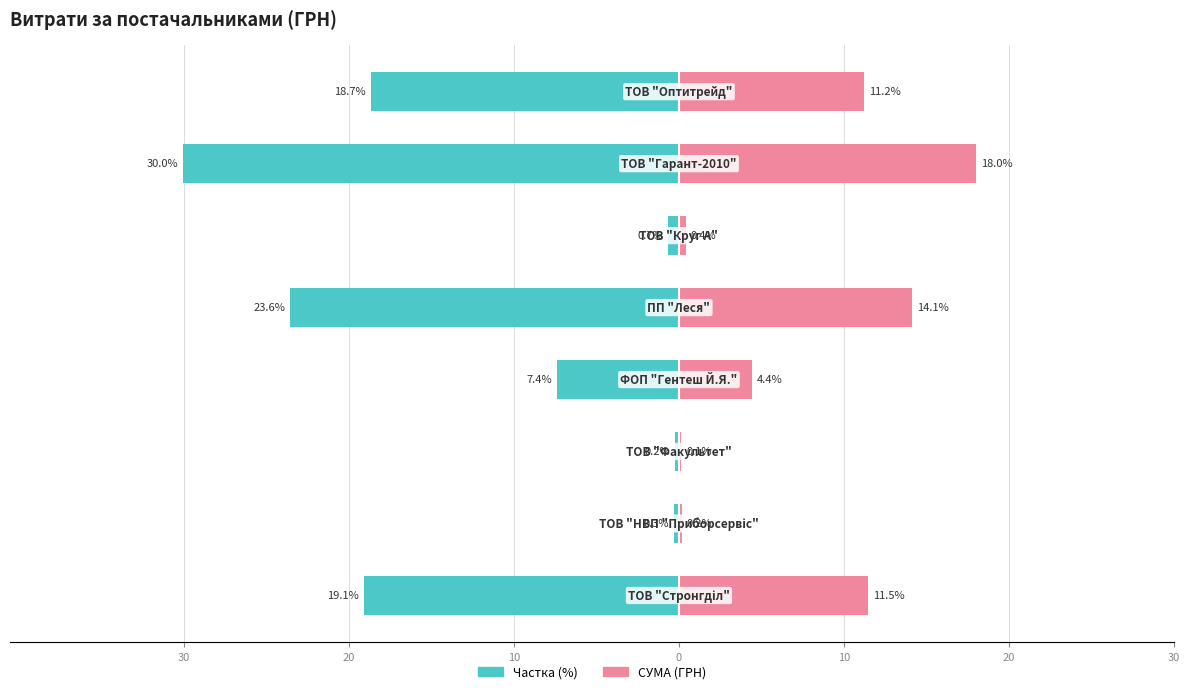

How many bars are there in total?

16